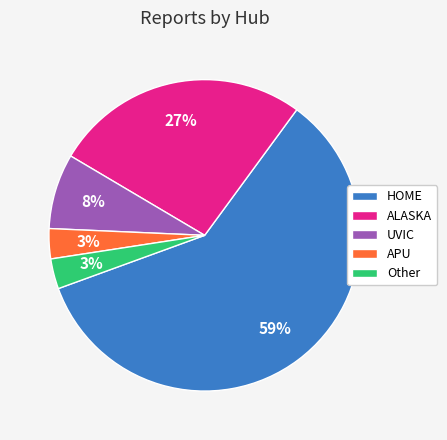

What is the ratio of the value at APU to the value at HOME?

0.1